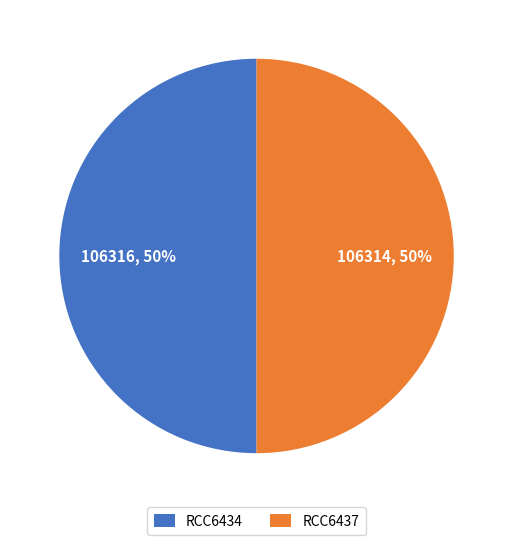

Count the number of slices in the pie.

2